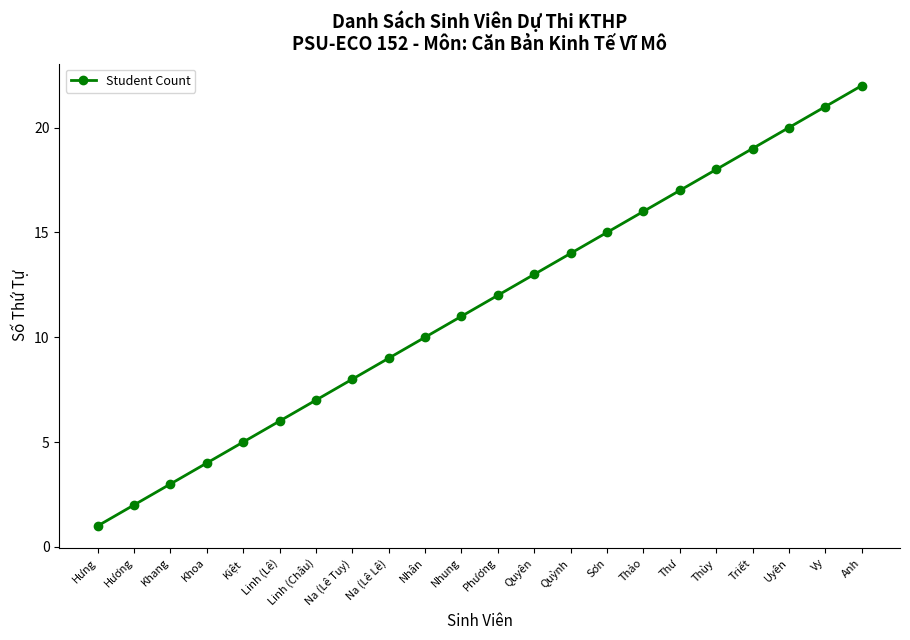

Reading left to right, what are all the values shown in this chart?

1	2	3	4	5	6	7	8	9	10	11	12	13	14	15	16	17	18	19	20	21	22